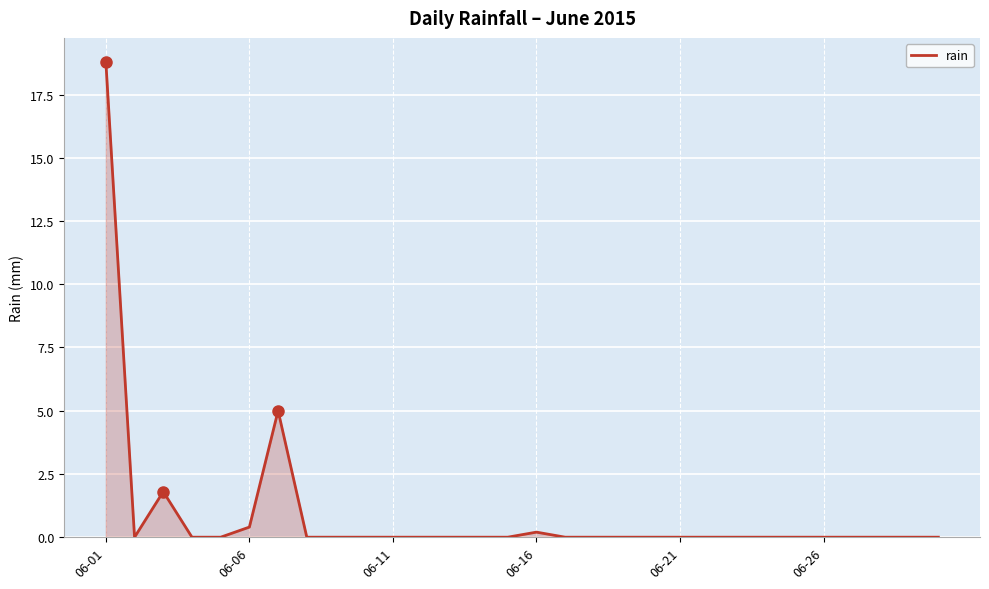

Reading right to left, what are all the values shown in this chart?

0.0	0.0	0.0	0.0	0.0	0.0	0.0	0.0	0.0	0.0	0.0	0.0	0.0	0.0	0.2	0.0	0.0	0.0	0.0	0.0	0.0	0.0	0.0	5.0	0.4	0.0	0.0	1.8	0.0	18.8